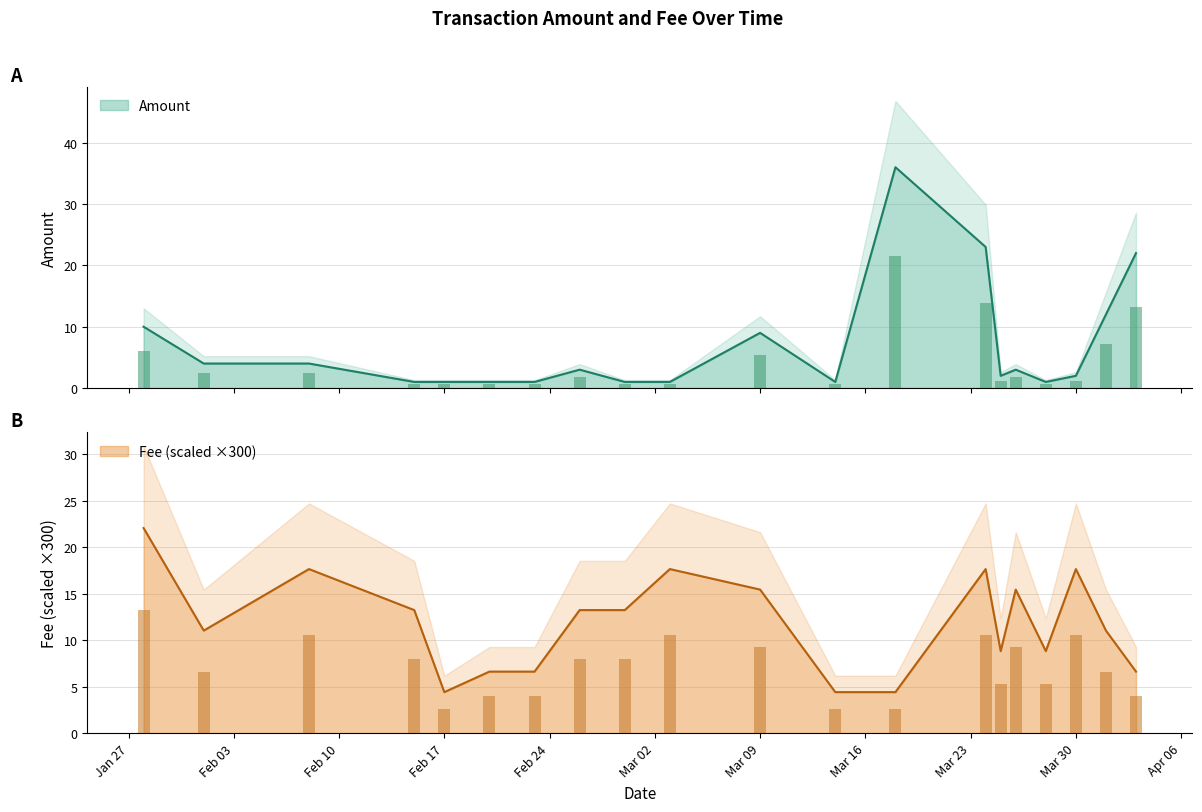

What is the difference between the Amount values at 2020-03-18 and 2020-03-09?

27.0